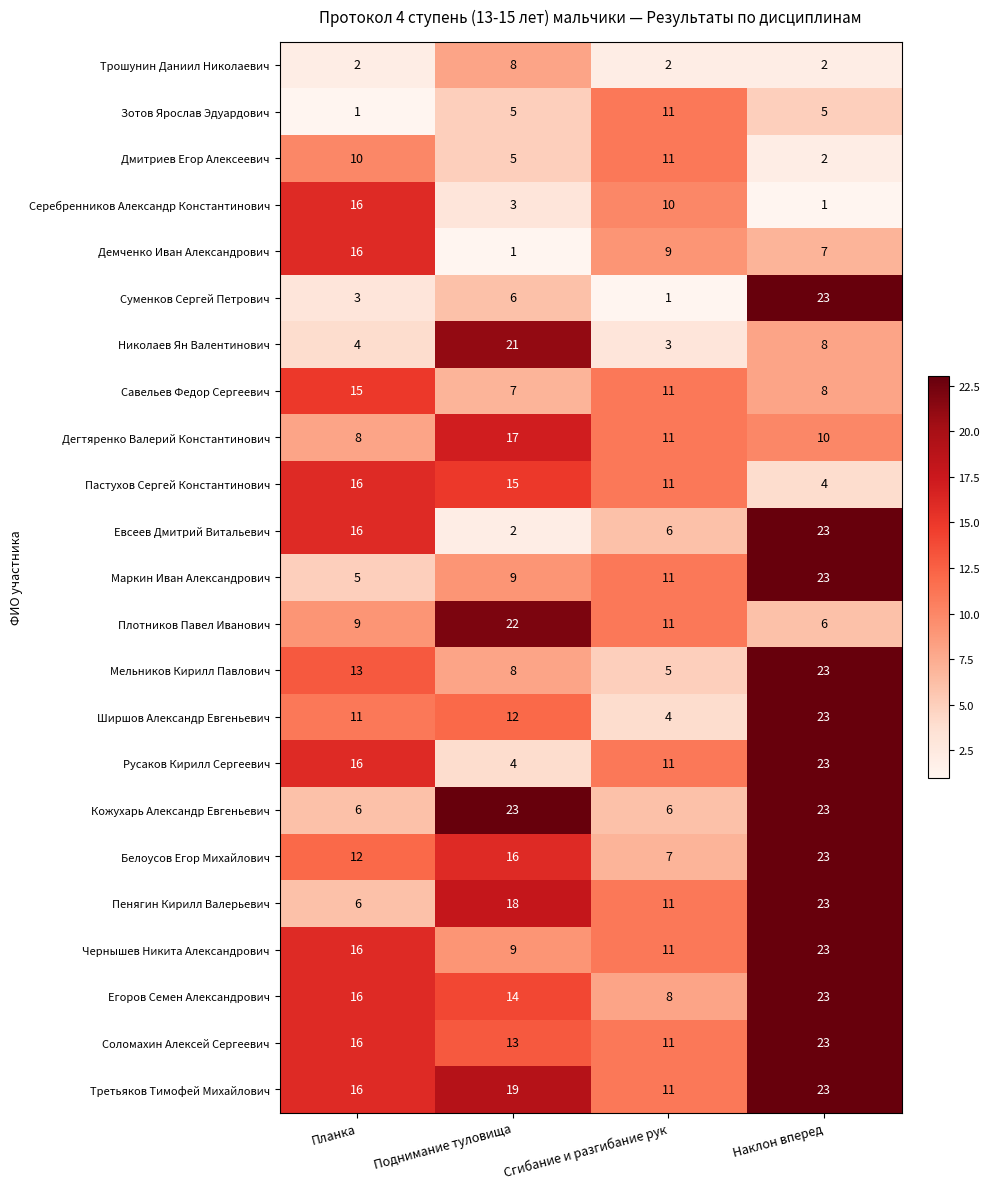

What is the highest value of the Евсеев Дмитрий Витальевич series?

23